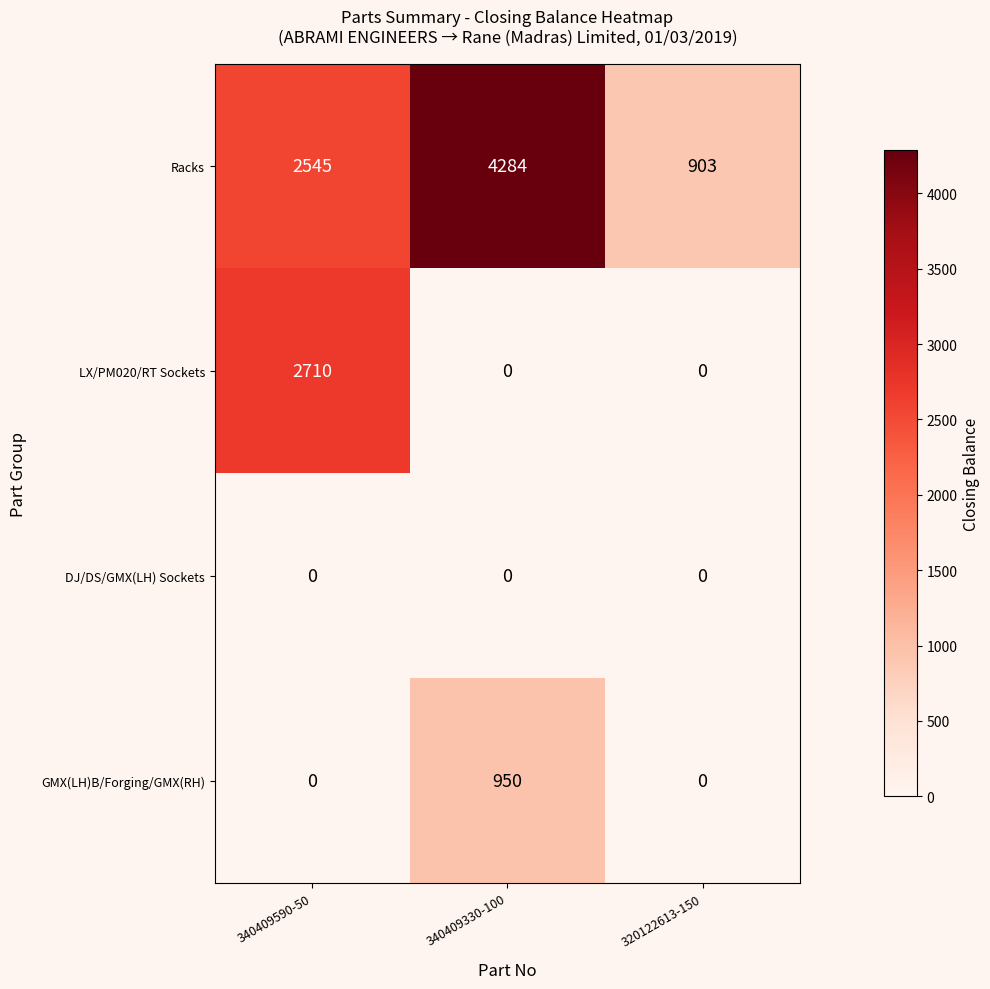

How many categories are shown in the chart?

3